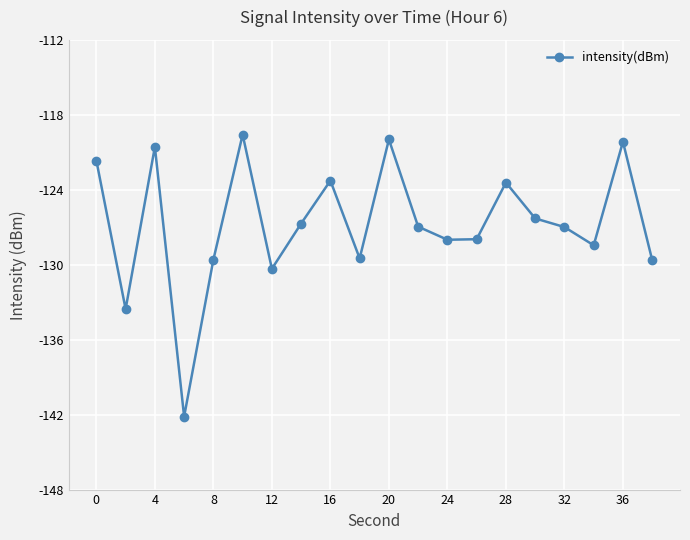

What is the value of the 17th point from the left?

-127.0